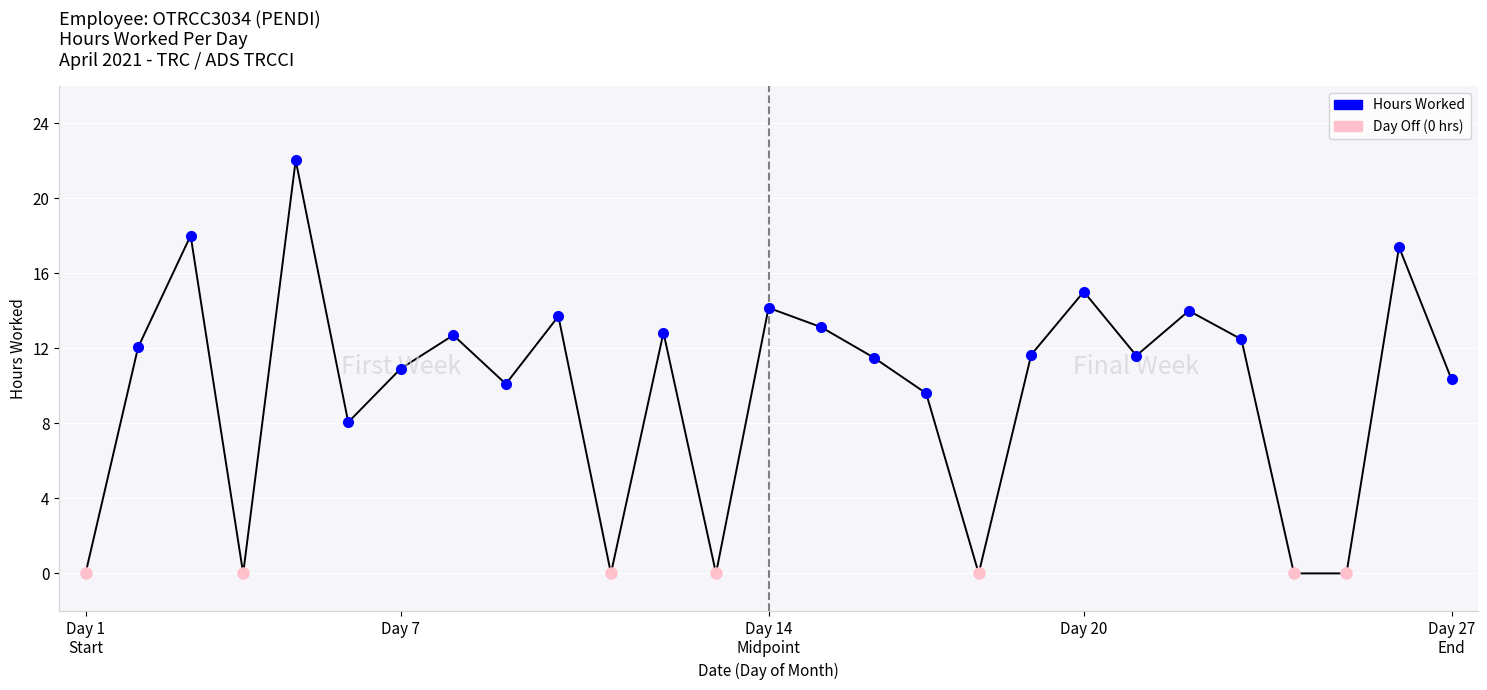

What is the greatest value displayed?

22.0